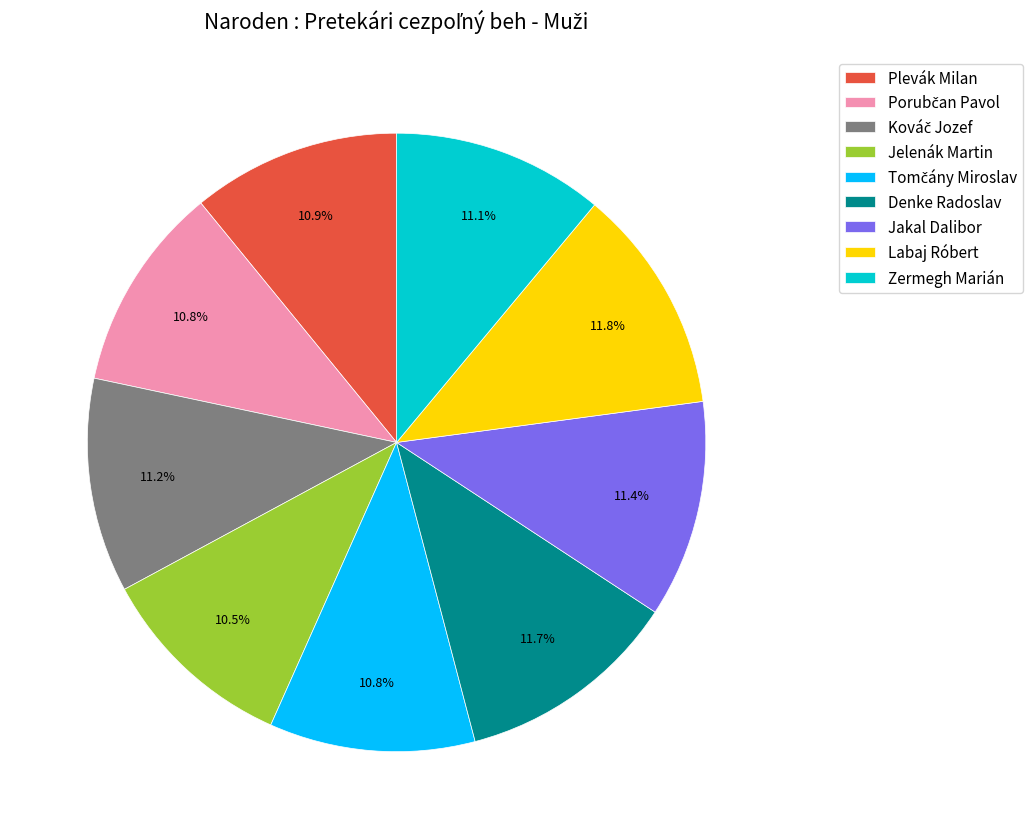

Is the sum of Zermegh Marián and Plevák Milan greater than half?

No